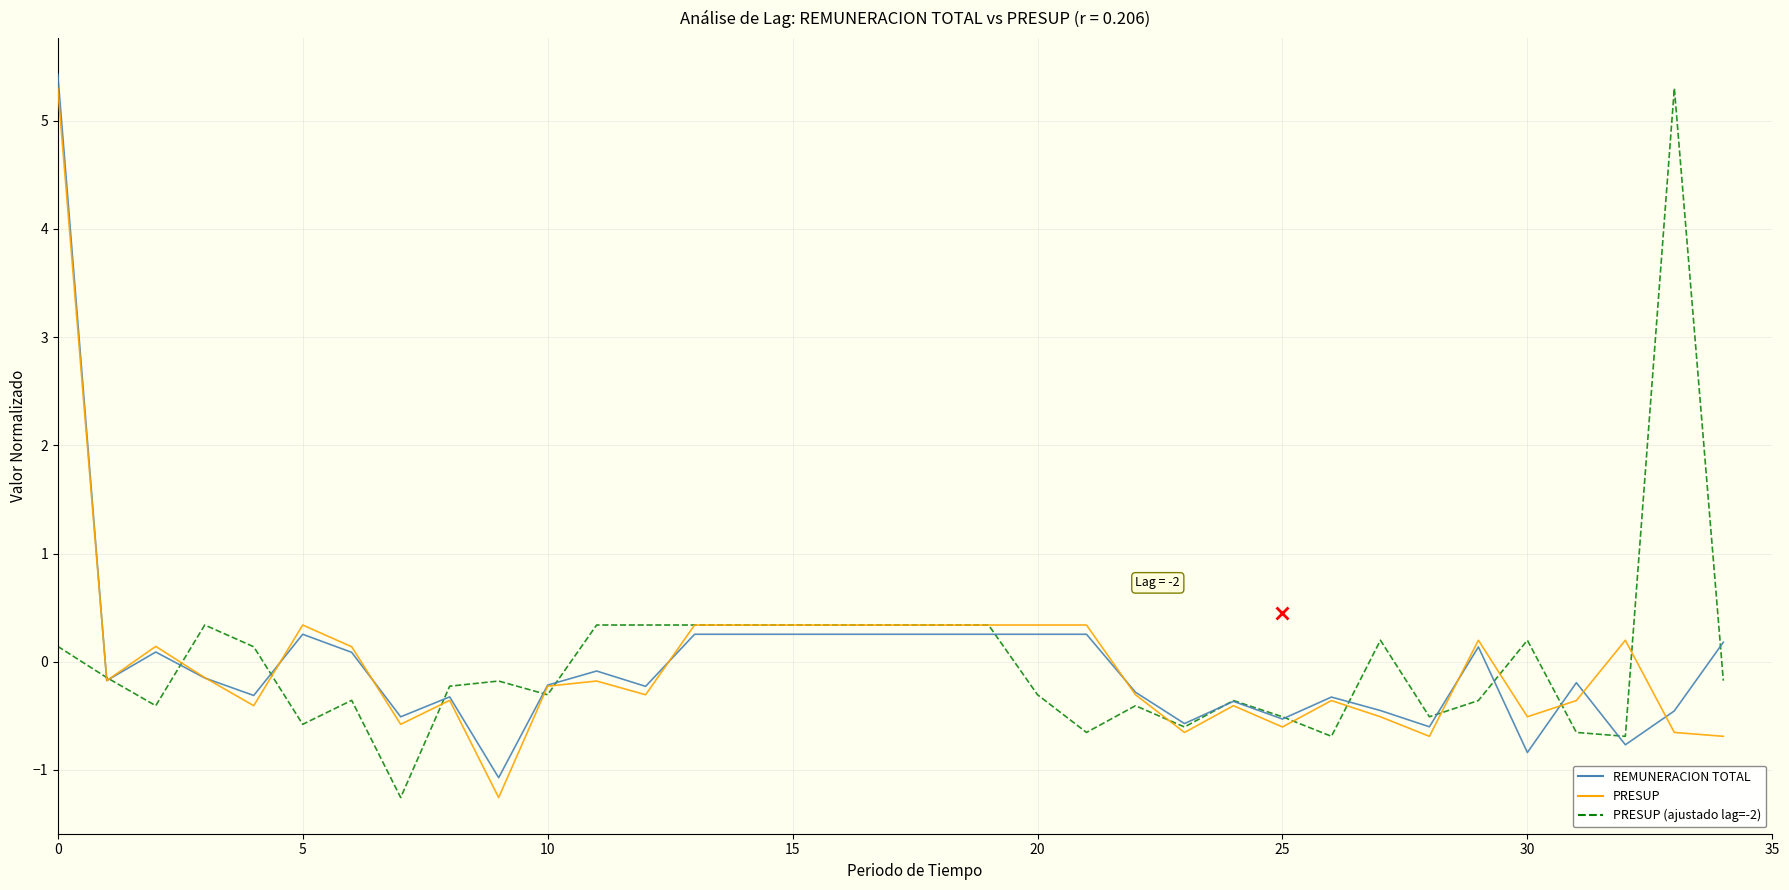

What is the minimum value for PRESUP (ajustado lag=-2)?

-1.3